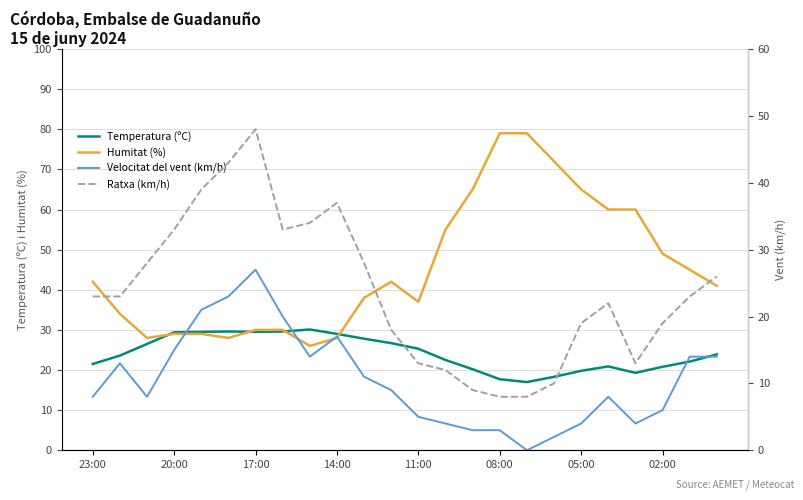

Is it true that Temperatura (ºC) equals 29.4 at 20:00?

True